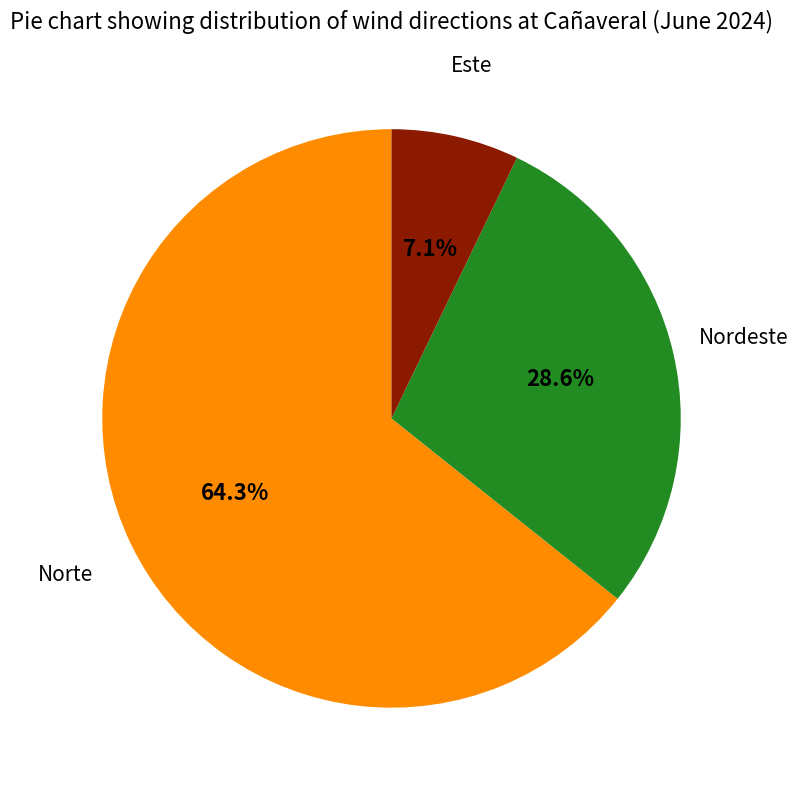

Is there any slice that represents more than half of the pie?

Yes